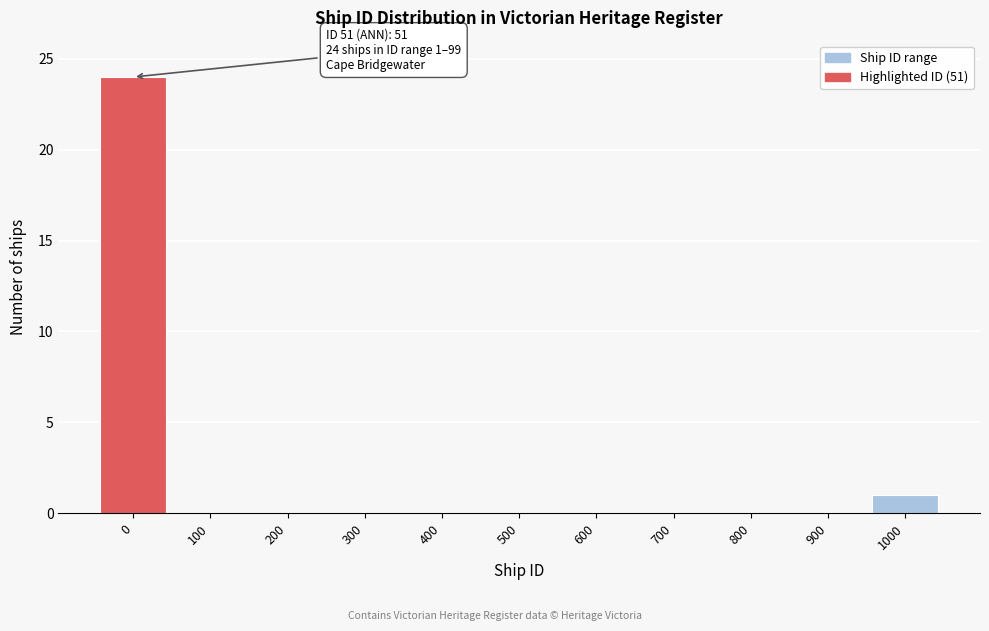

Reading left to right, list all the values displayed in this chart.

0=24	100=0	200=0	300=0	400=0	500=0	600=0	700=0	800=0	900=0	1000=1